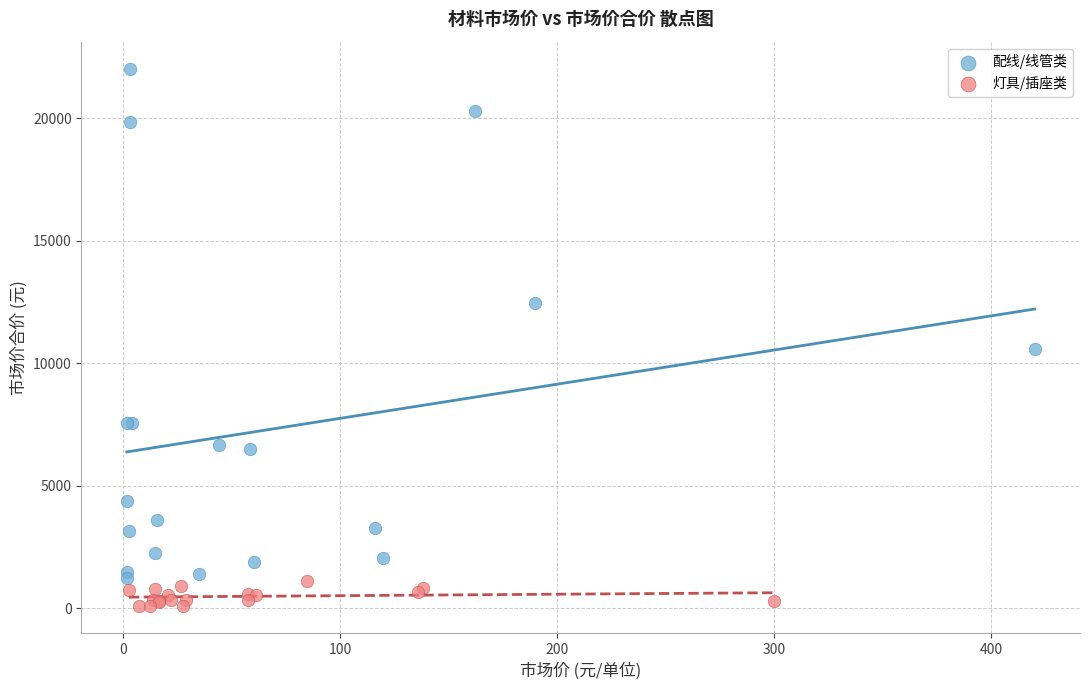

Which series reaches the maximum Y coordinate?

配线/线管类